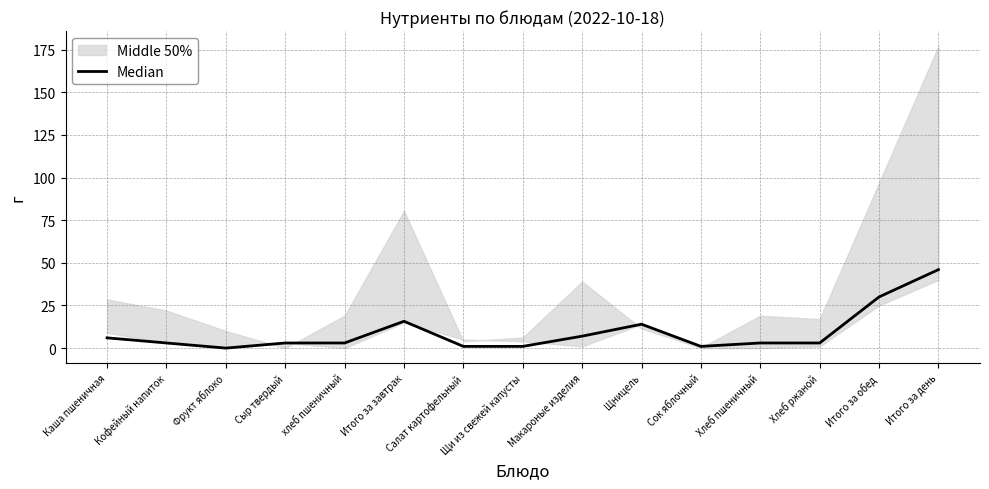

Does the chart have visible grid lines?

Yes